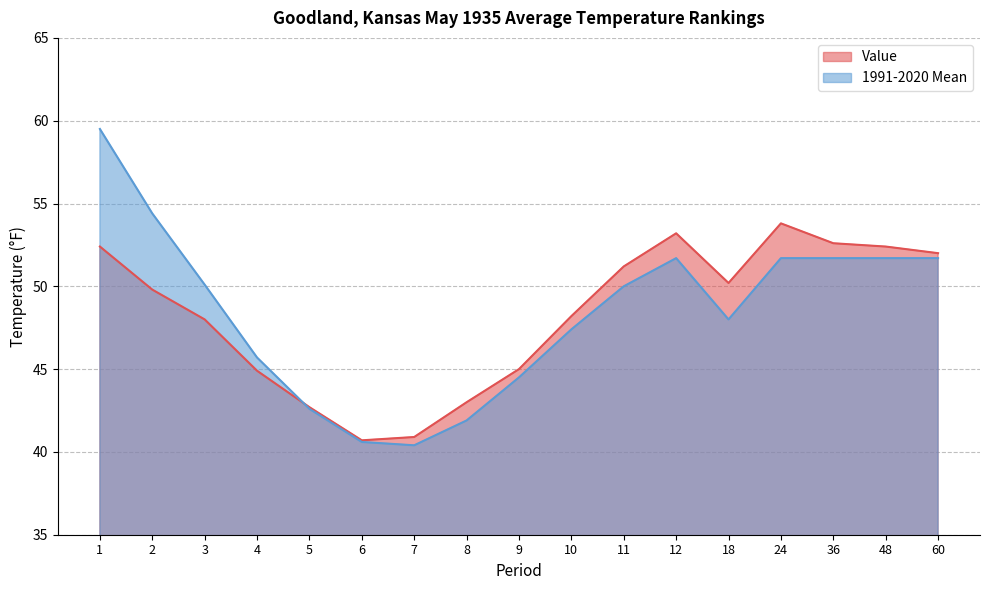

Between 6 and 48, which series saw the biggest shift?

Value